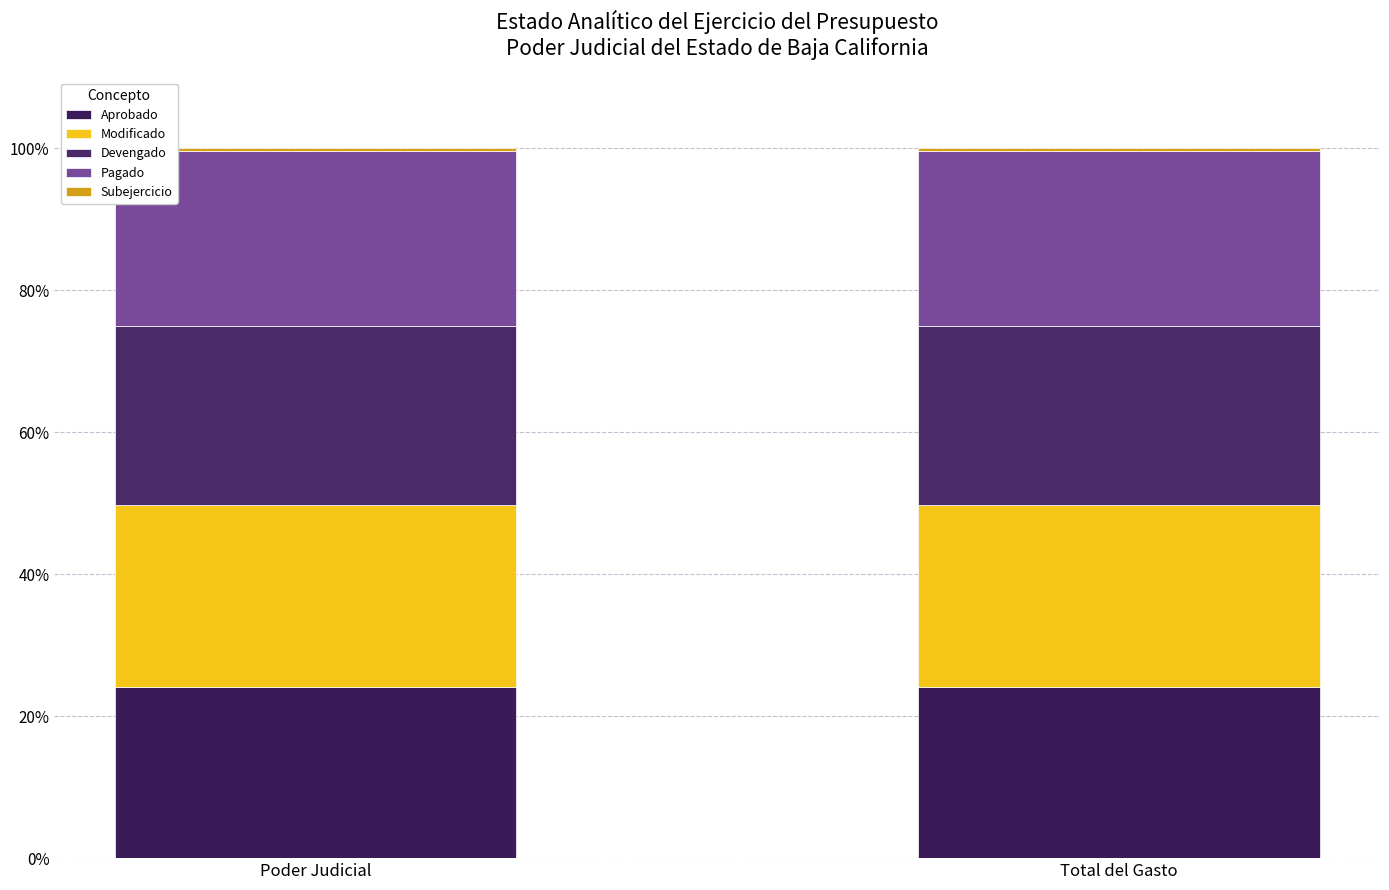

Does the chart contain stacked bars?

Yes